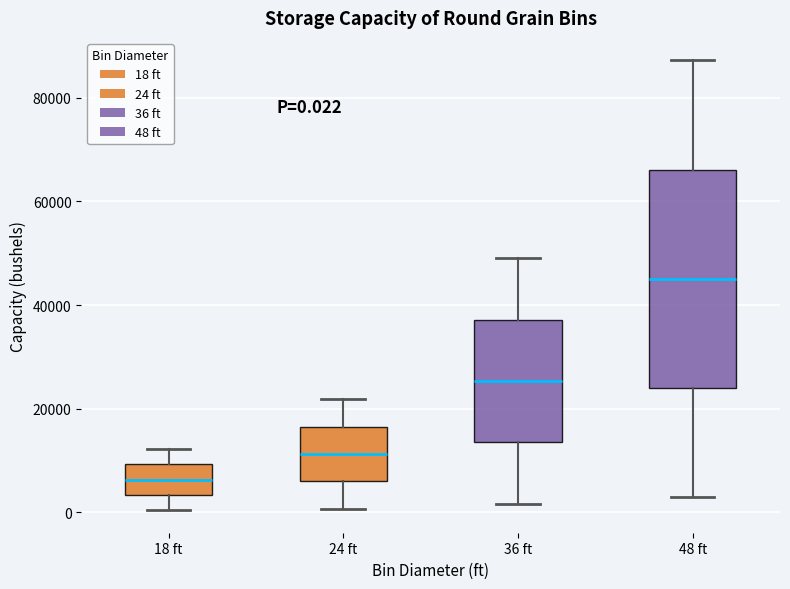

Which box's median line is the lowest?

18 ft